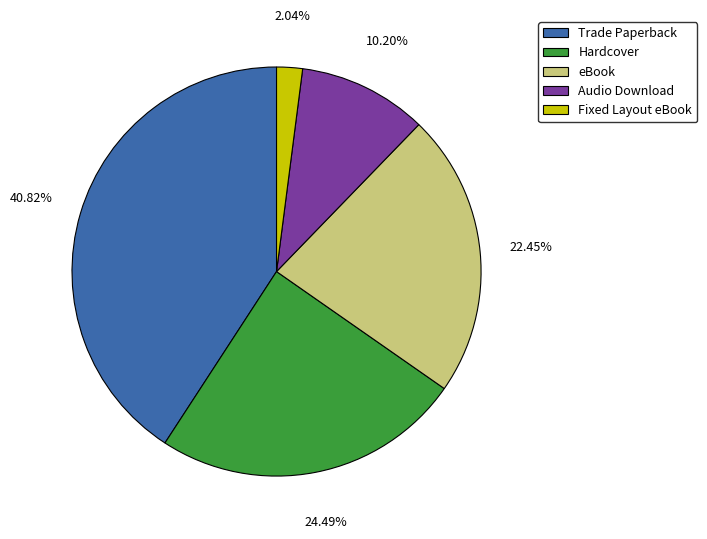

What portion of the pie excludes Fixed Layout eBook?

98.0%